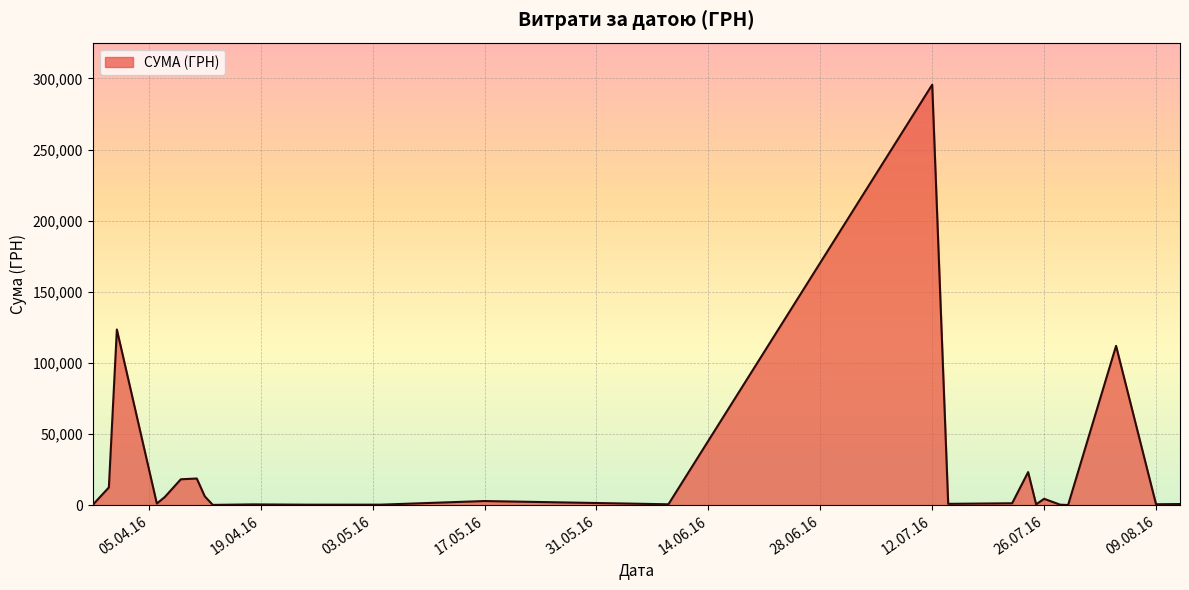

What is the maximum value shown in the chart?

295638.6